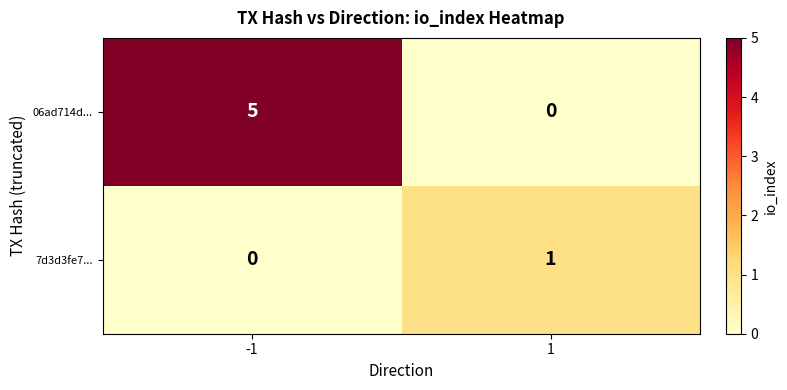

Rank the series by their maximum value, from lowest to highest.

7d3d3fe7..., 06ad714d...